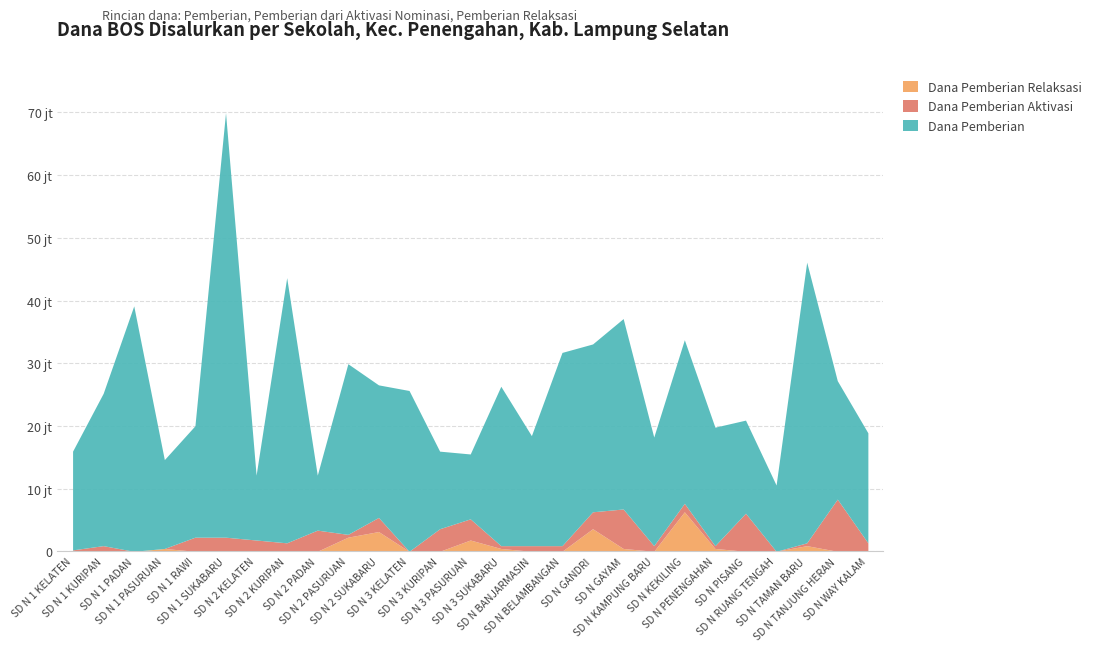

The Dana Pemberian series shows 9152791 at SD N GANDRI. True or false?

False